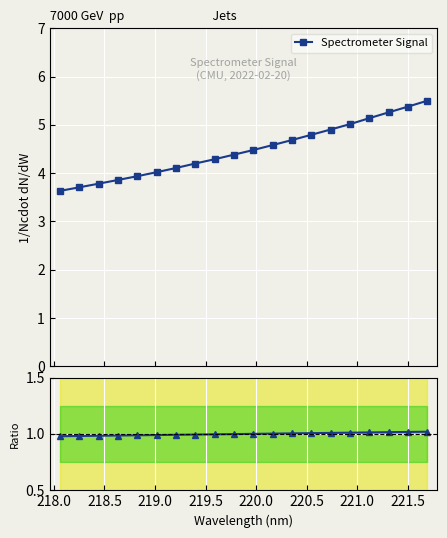

Which series has the largest total across all categories?

Spectrometer Signal